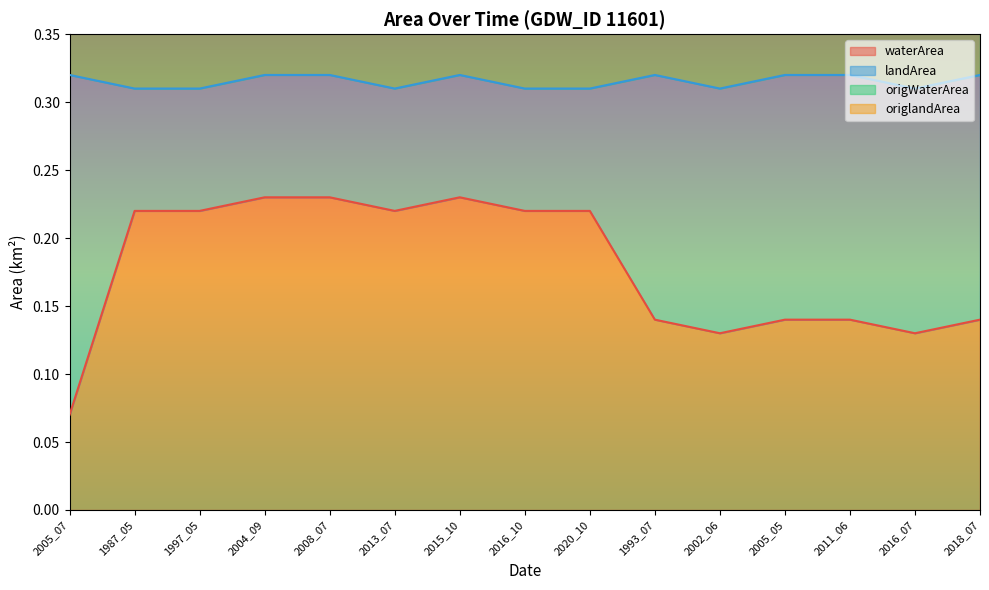

How many landArea values are between 0 and 1?

15